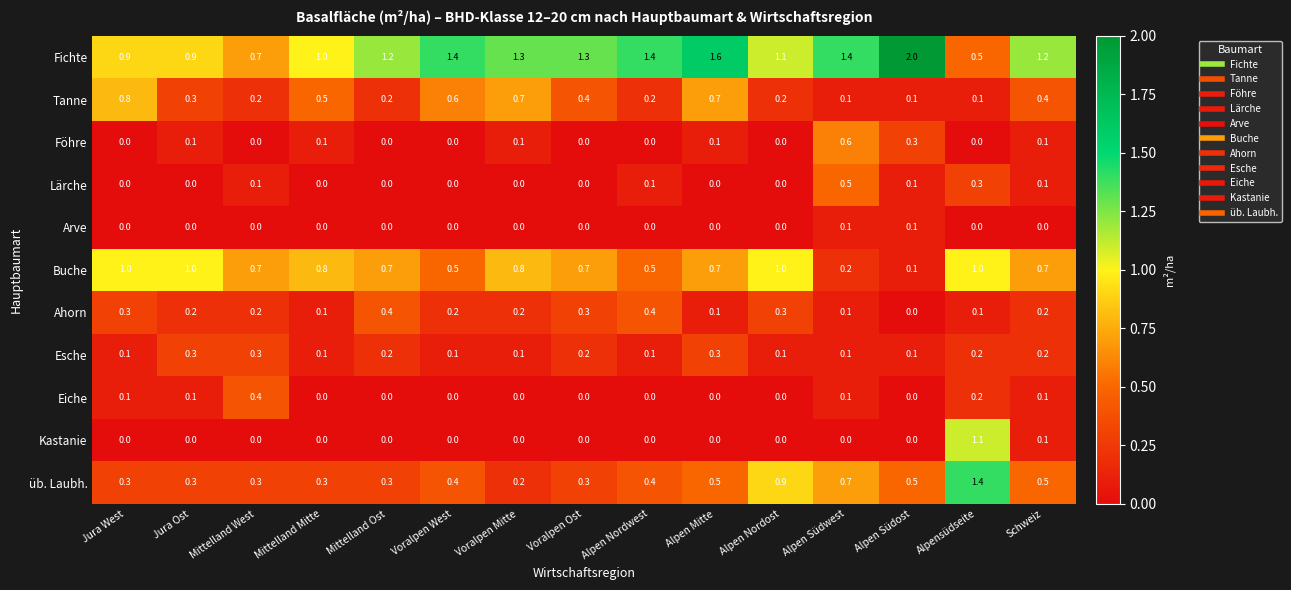

The value of Föhre at Mittelland West is 0.0. True or false?

True